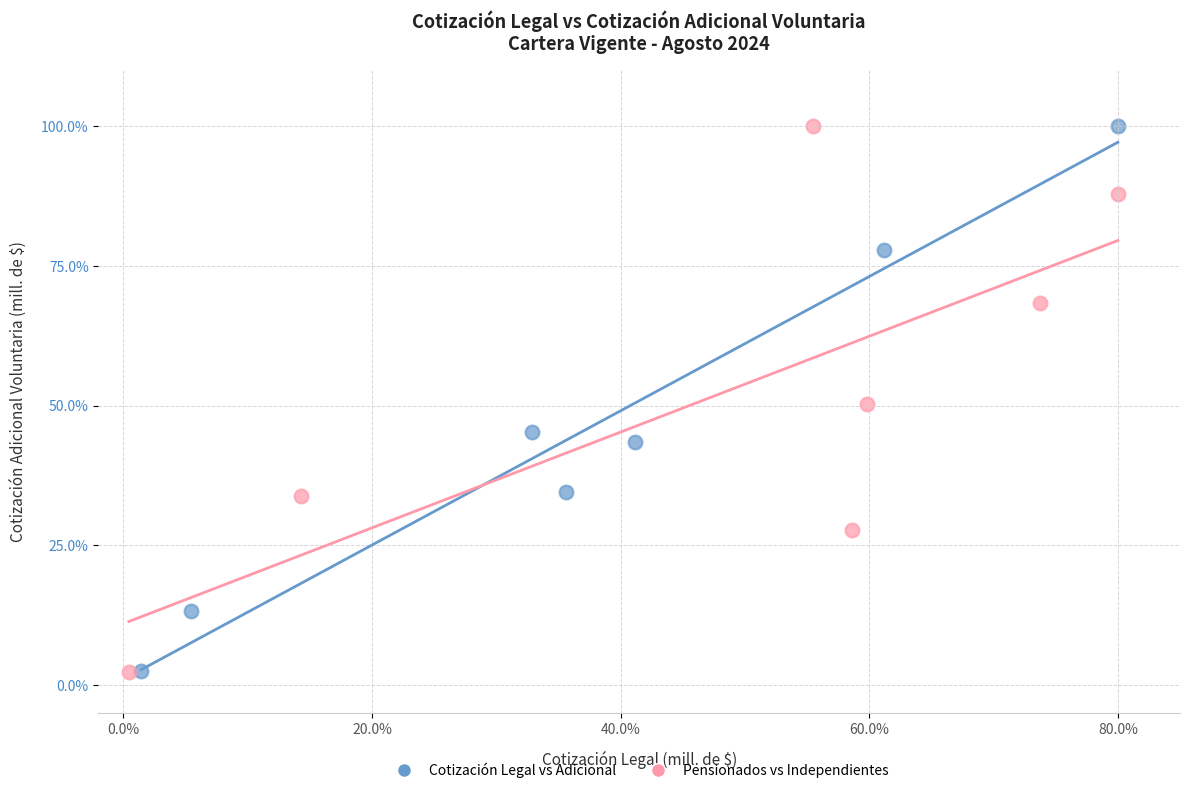

What are all the series names shown in the legend?

Cotización Legal vs Adicional, Pensionados vs Independientes